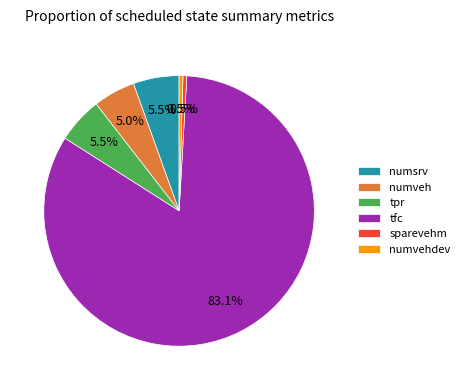

Between numvehdev and tfc, which is larger?

tfc